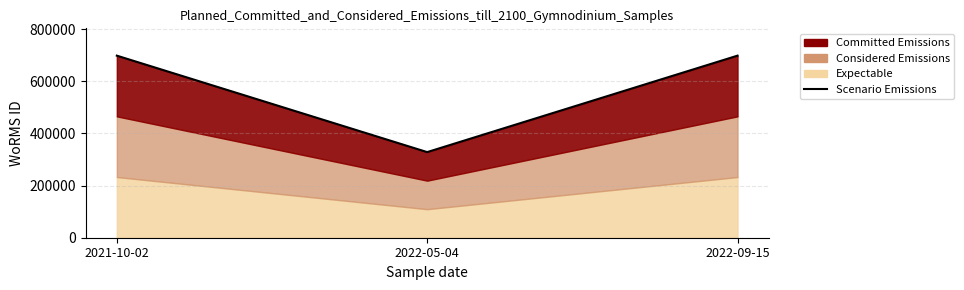

What position from the left is 2022-05-04?

2